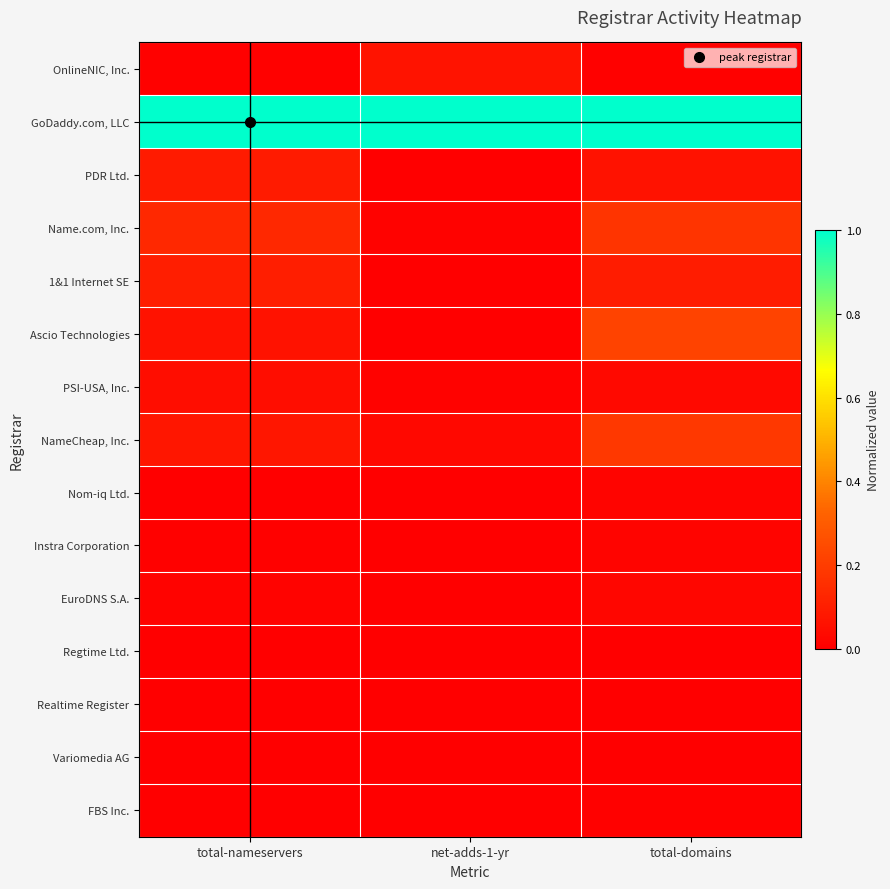

Which category has the highest value across all series?

total-nameservers